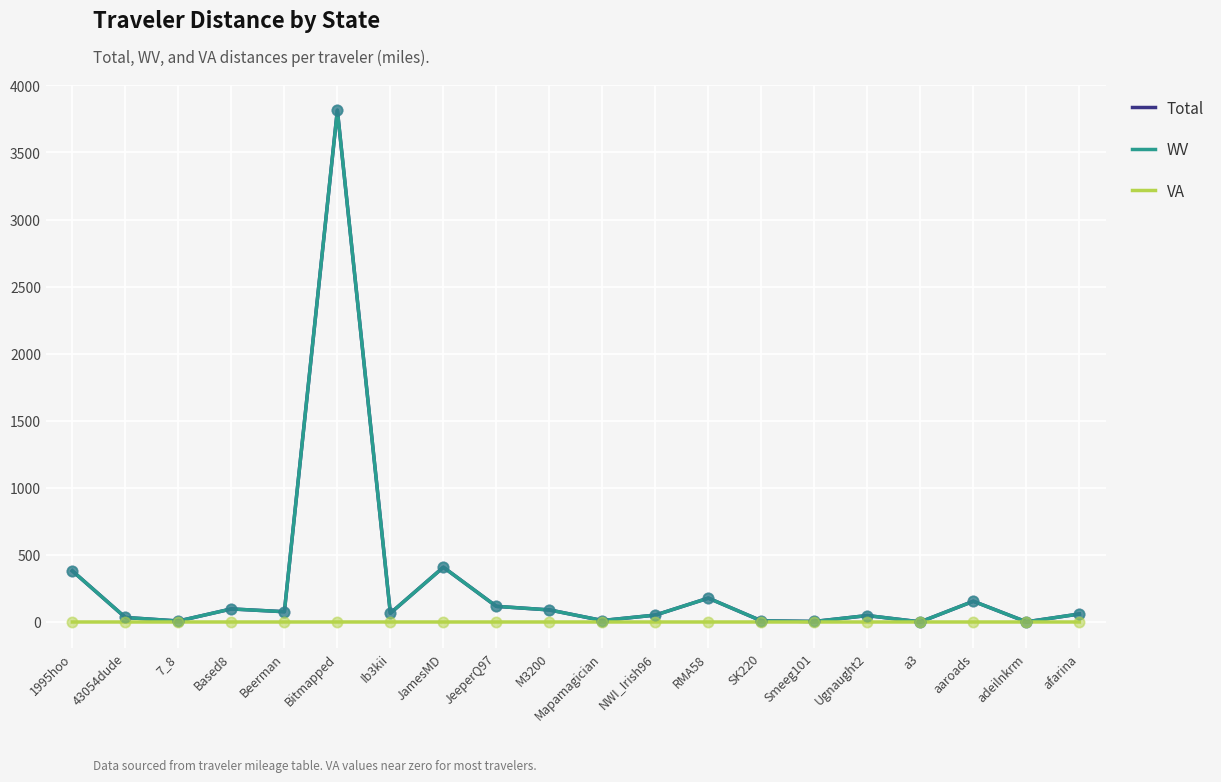

What are all the series names shown in the legend?

Total, WV, VA